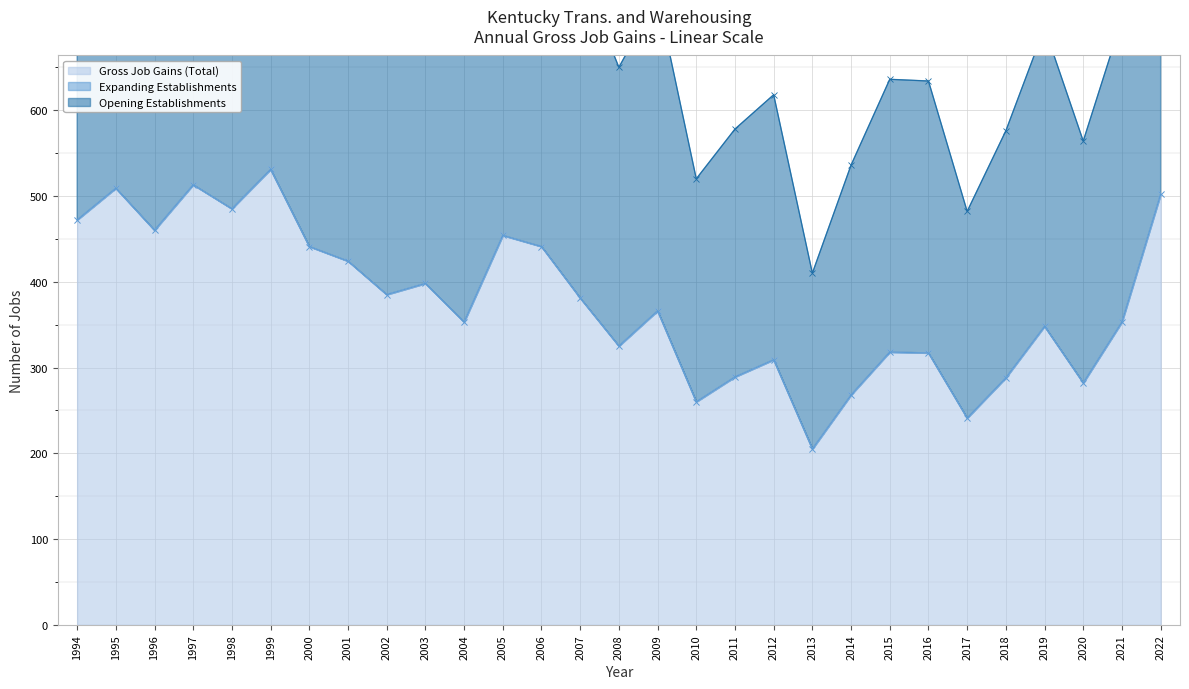

Does the chart display data point markers on the line(s)?

Yes